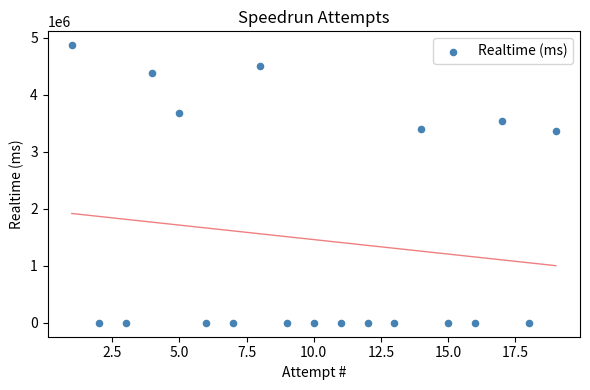

What is the range of X values (max minus min)?

18